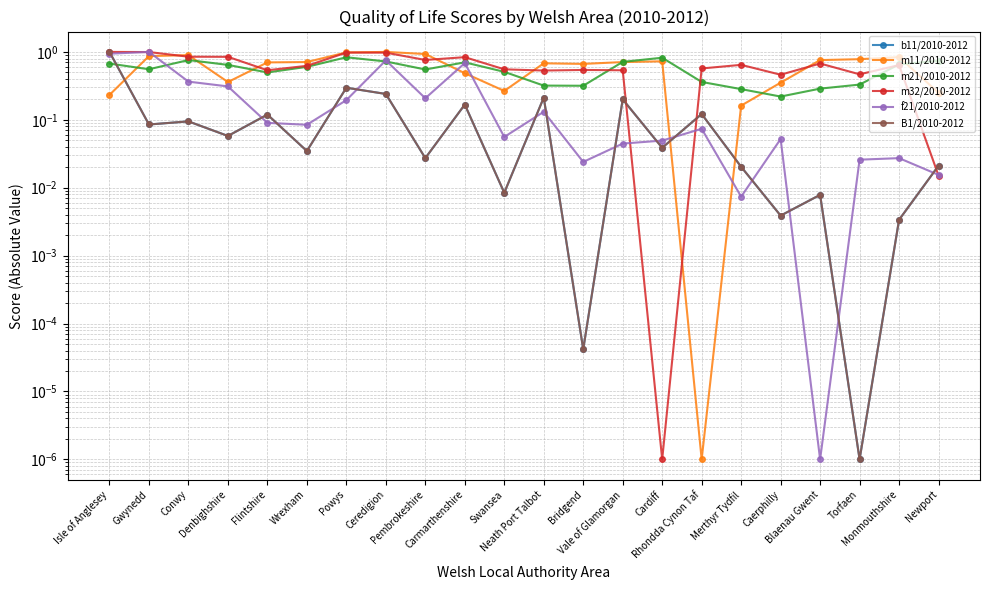

What is the label of the 13th point from the right?

Carmarthenshire